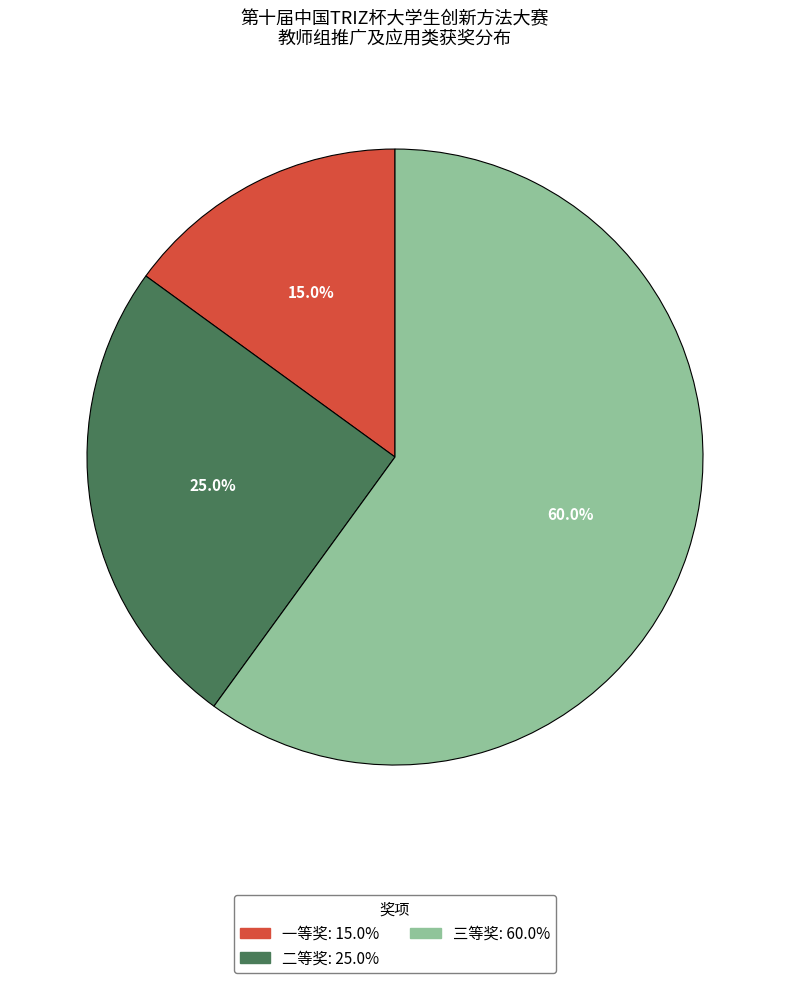

How many segments does this pie chart have?

3